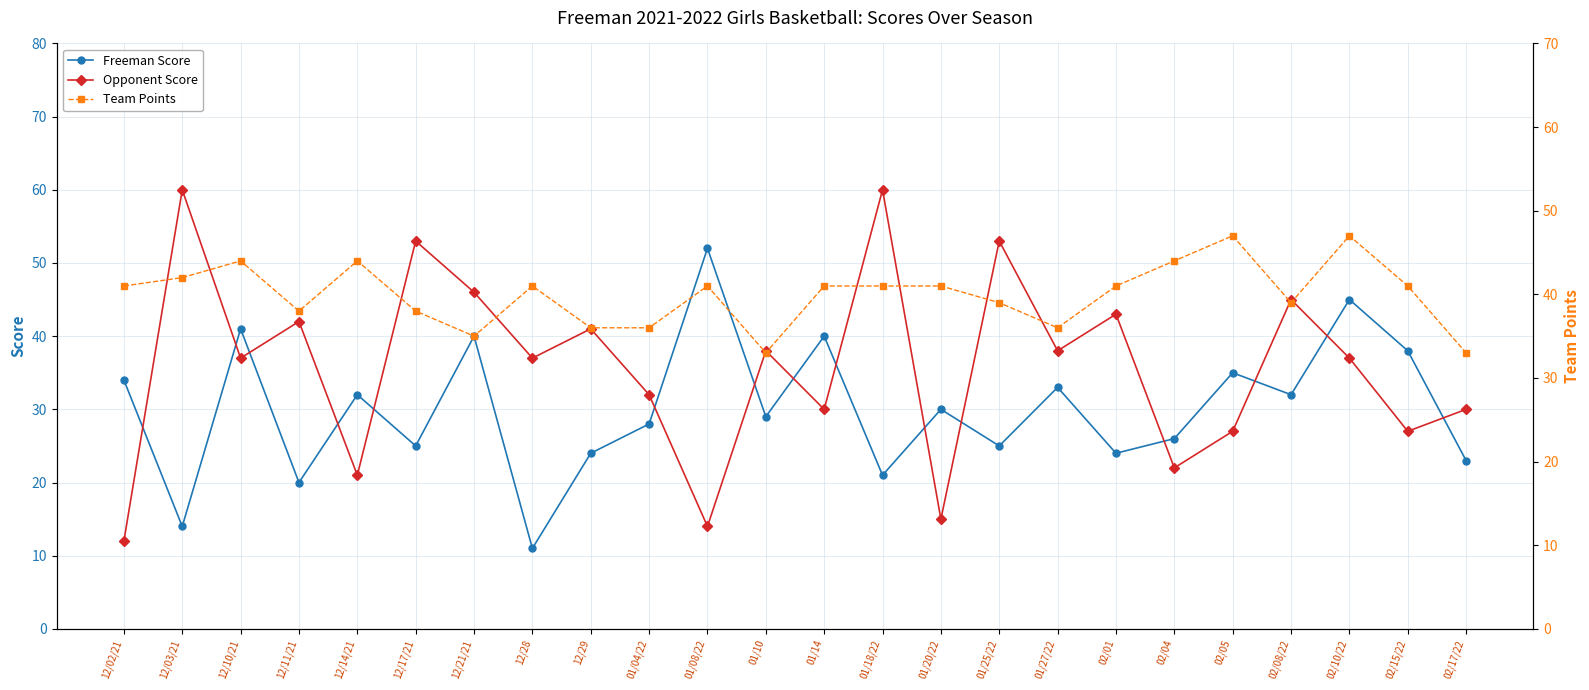

What are all the series names shown in the legend?

Freeman Score, Opponent Score, Team Points